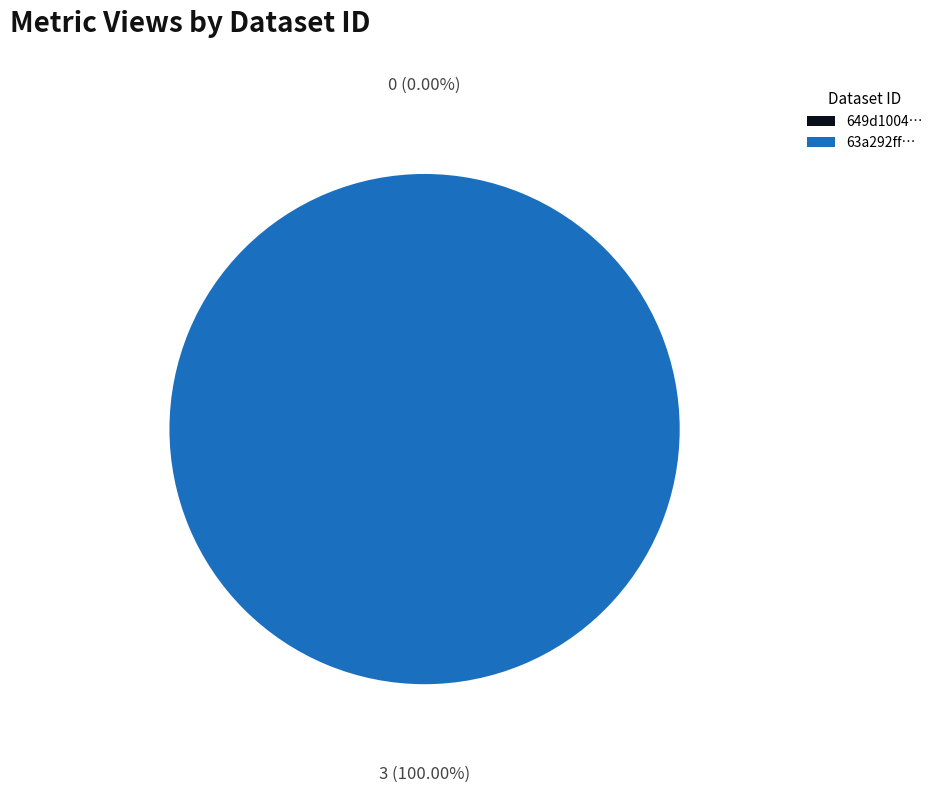

To the nearest percent, what is the difference between the 63a292ff0781901bc902dfd9 and 649d1004078190ea91217715 slice percentages?

100%